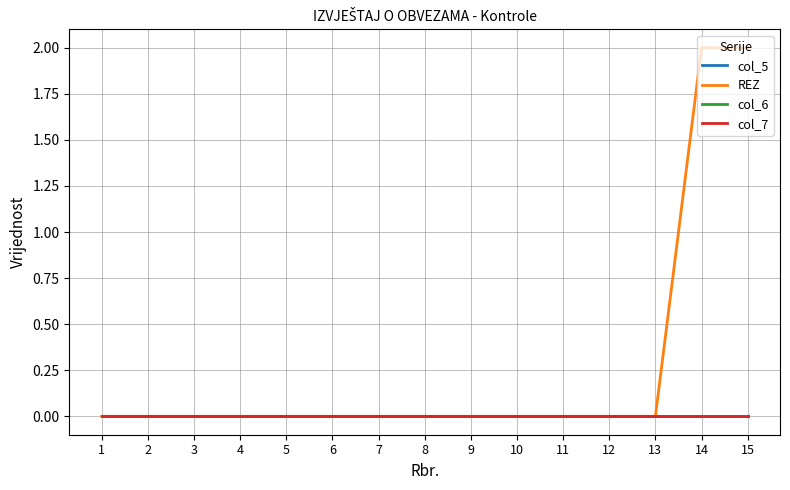

Between 14 and 5, which is larger?

14